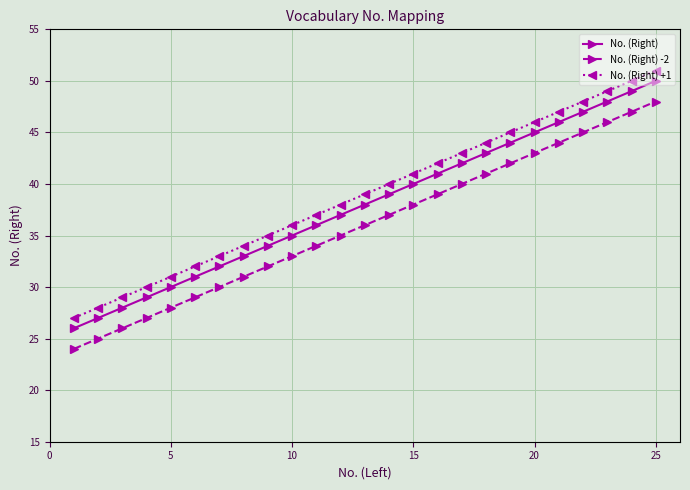

What is the lowest value of the No. (Right) series?

26